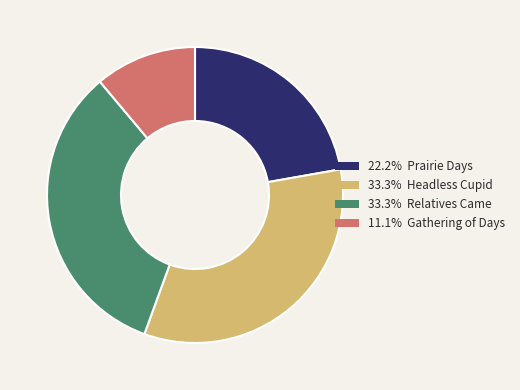

Do 11.1% Gathering of Days and 33.3% Headless Cupid together represent more than half of the pie?

No